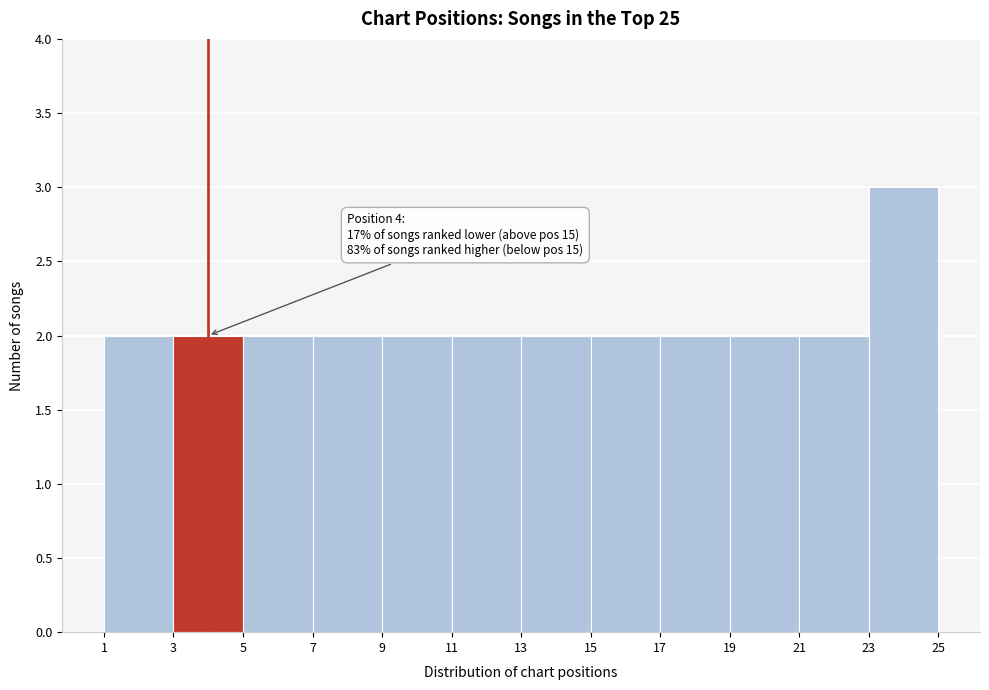

Over which range of the x-axis is the bar tallest?

23 to 25